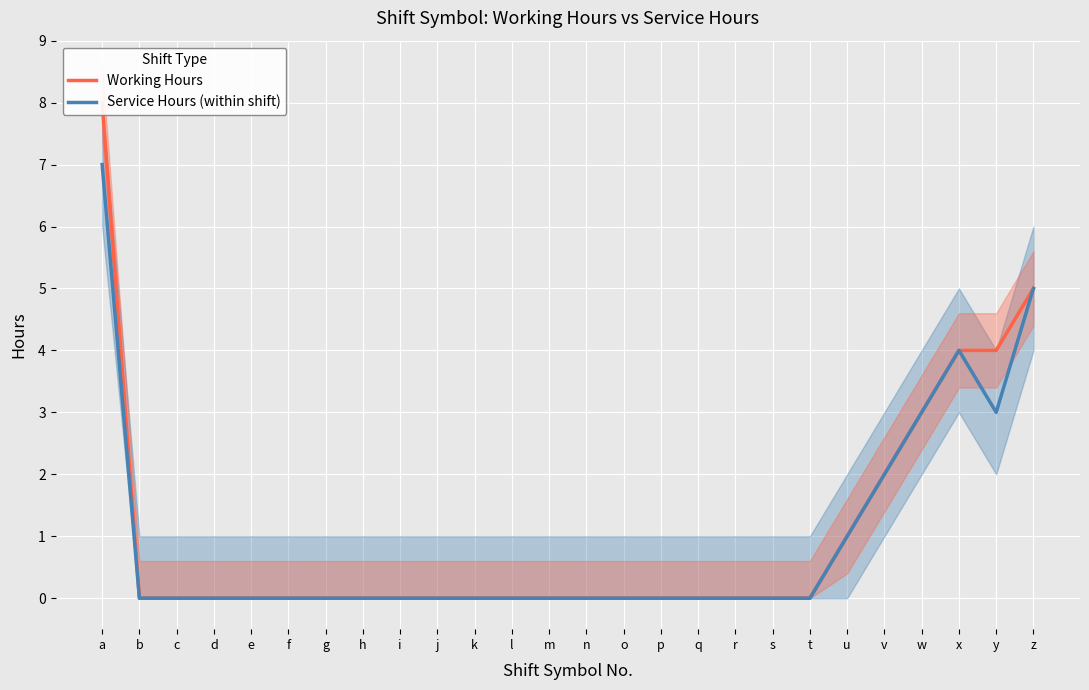

The Working Hours series shows 0 at d. True or false?

True